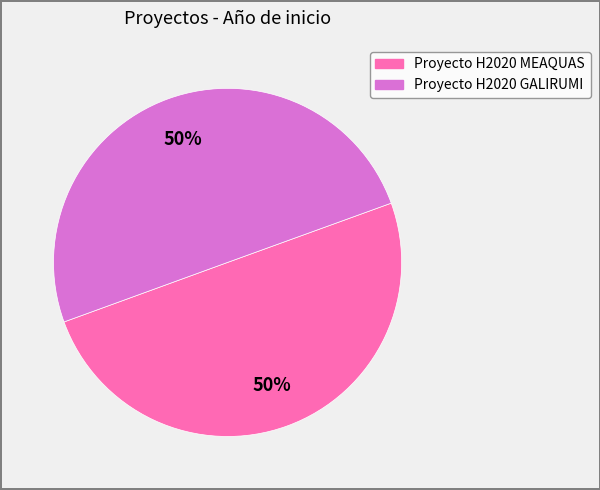

The Proyecto H2020 GALIRUMI slice represents 50% of the pie. True or false?

True